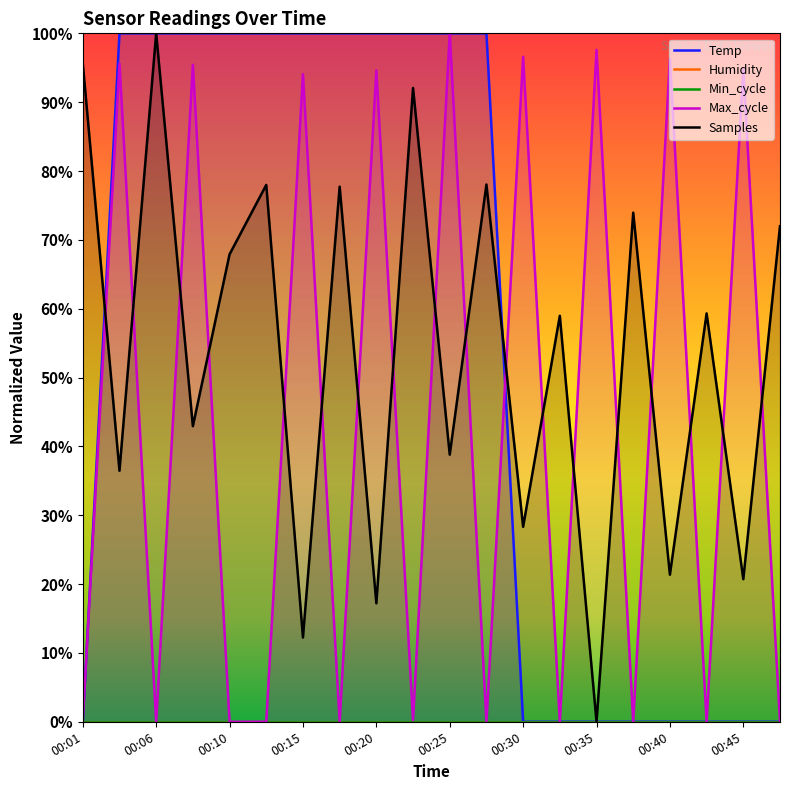

How many intersections are there between Samples and Max_cycle?

18